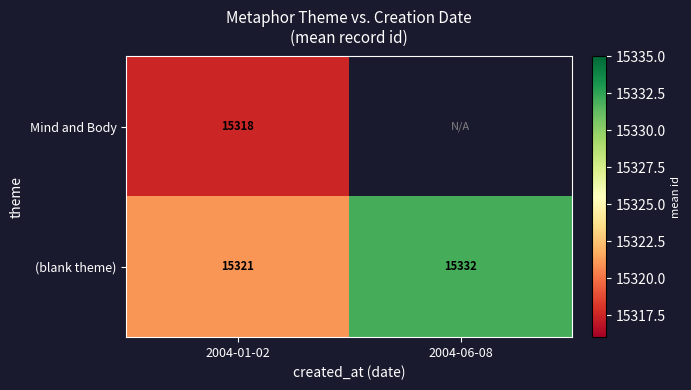

At which category is the sum across all series the highest?

2004-01-02